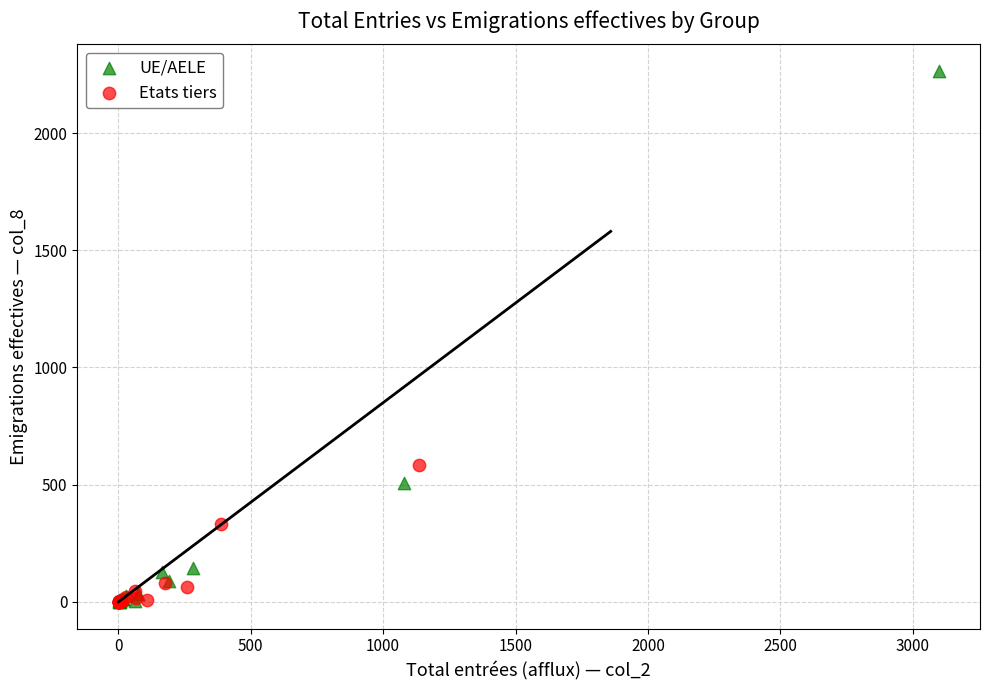

What are all the series names shown in the legend?

UE/AELE, Etats tiers